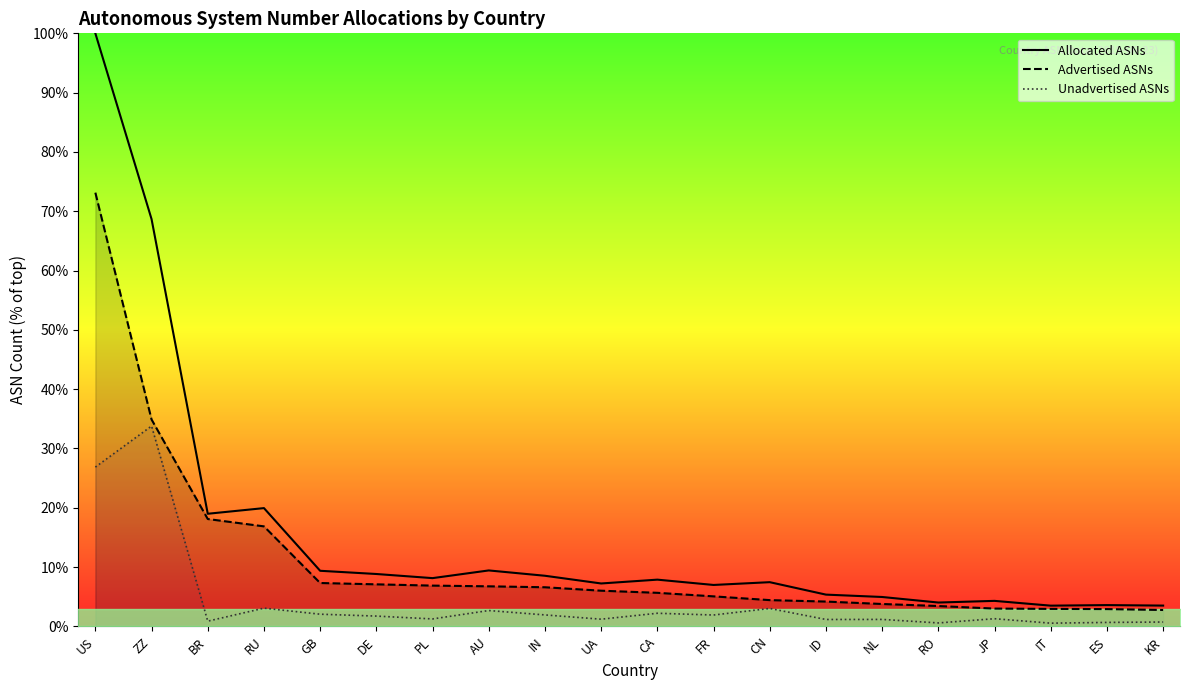

What is the sum of the Unadvertised ASNs values at DE and CA?

4.0